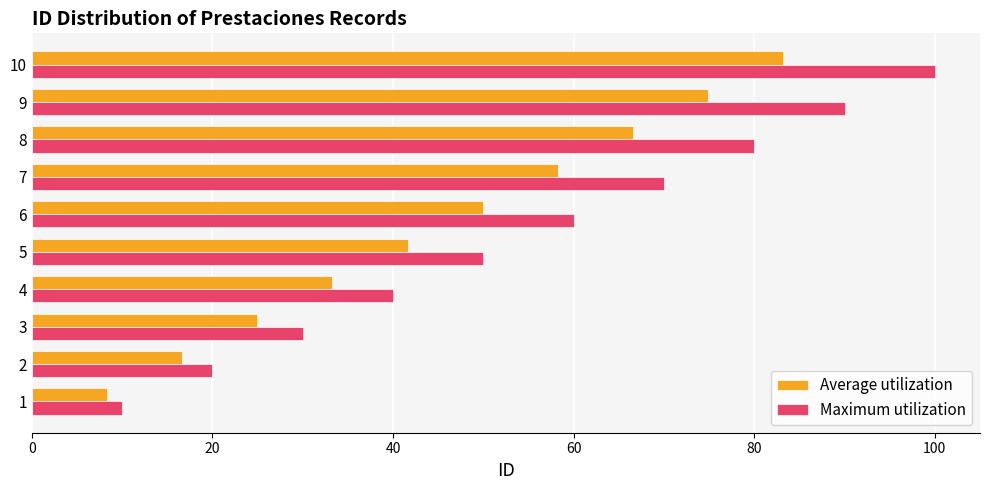

List the labels in order of Average utilization value, largest first.

10, 9, 8, 7, 6, 5, 4, 3, 2, 1